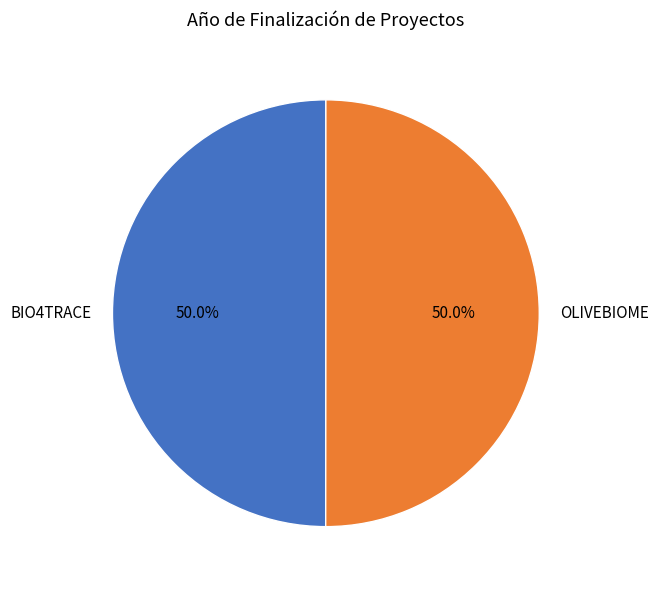

Approximately how many times larger is the value at OLIVEBIOME compared to BIO4TRACE?

1.0